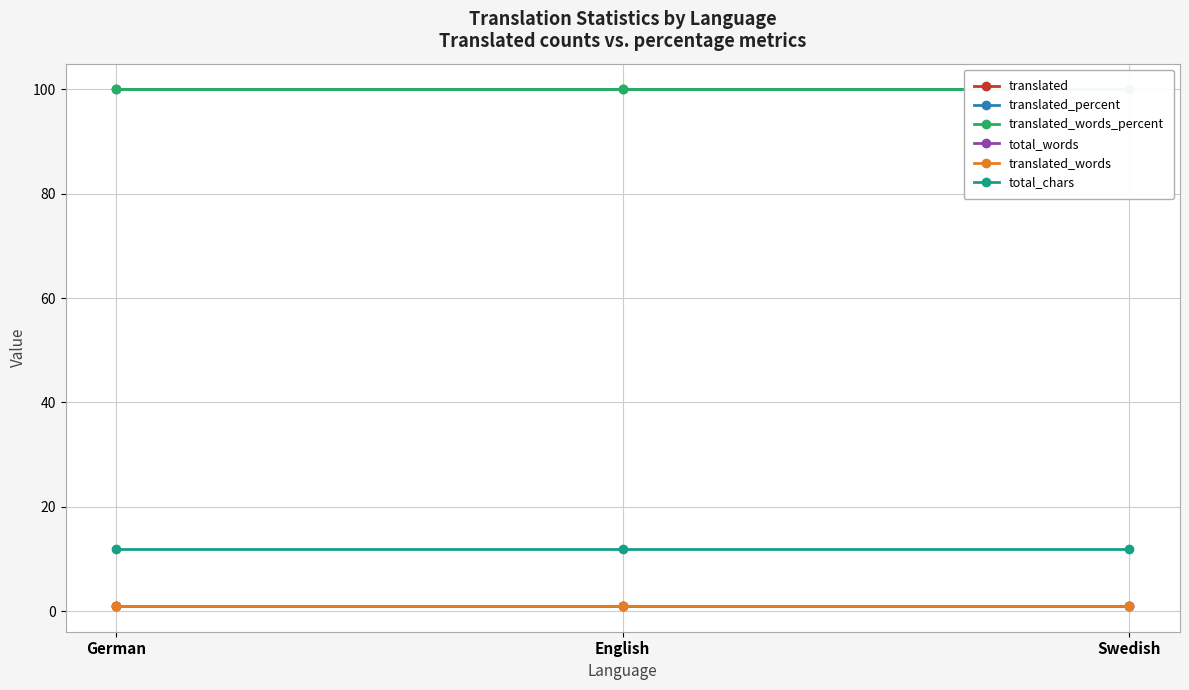

Reading left to right, transcribe all the data shown in this chart.

translated: 1	1	1
translated_percent: 100	100	100
translated_words_percent: 100	100	100
total_words: 1	1	1
translated_words: 1	1	1
total_chars: 12	12	12